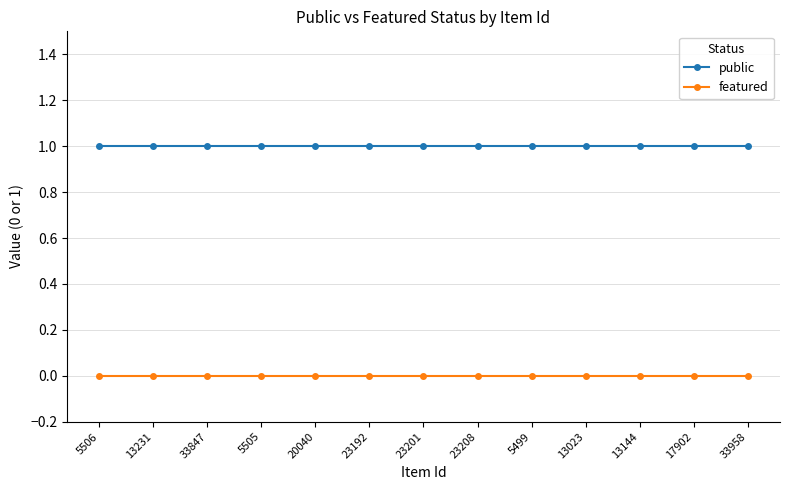

What is the sum of all public values?

13